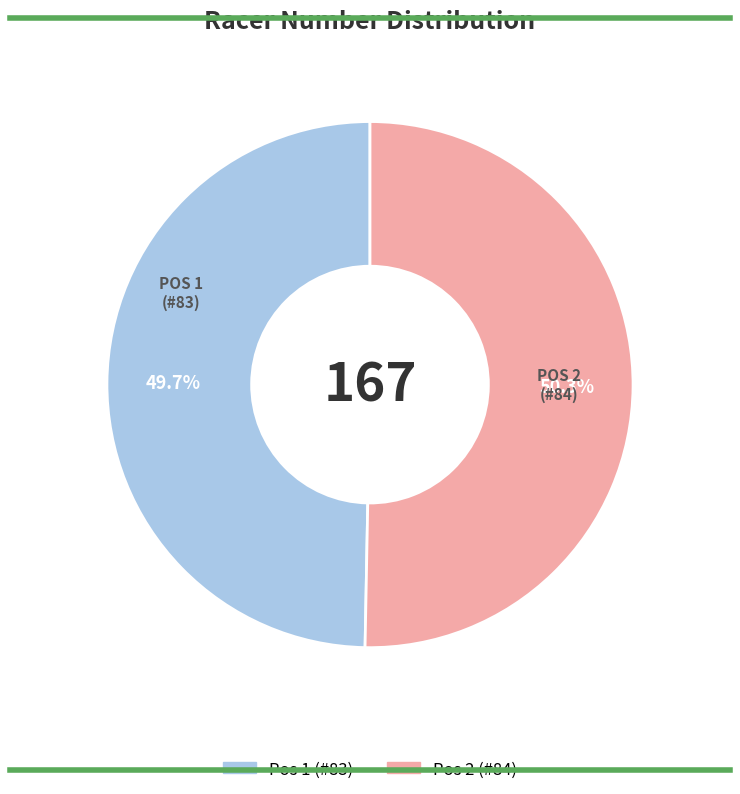

How many segments does this pie chart have?

2